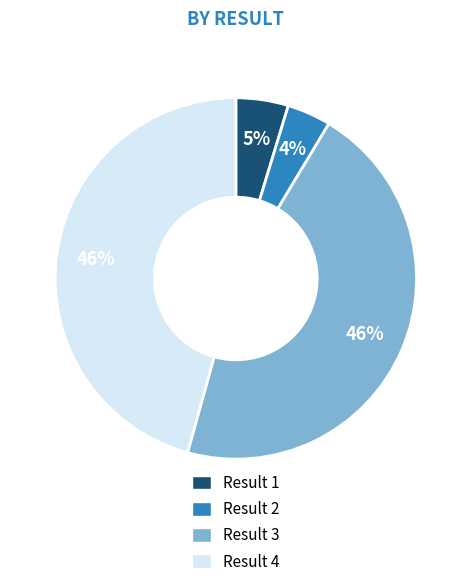

To the nearest percent, what is the difference between the largest and smallest slice percentages?

42%